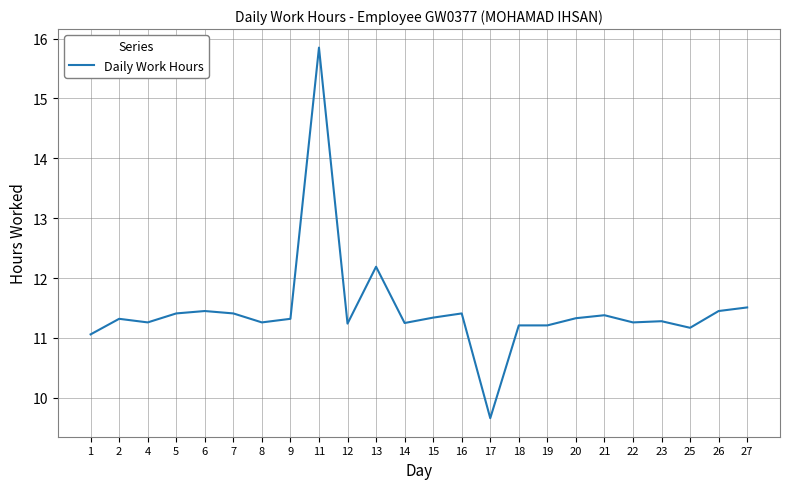

At which label does the data first exceed 11?

1